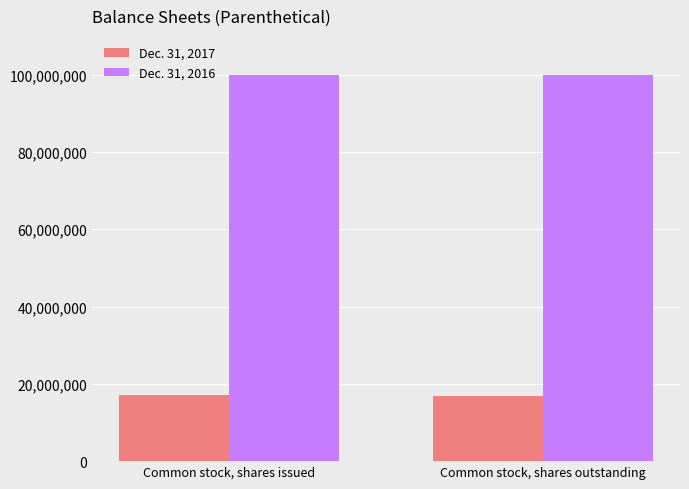

Rank the series at Common stock, shares issued from highest to lowest value.

Dec. 31, 2016, Dec. 31, 2017